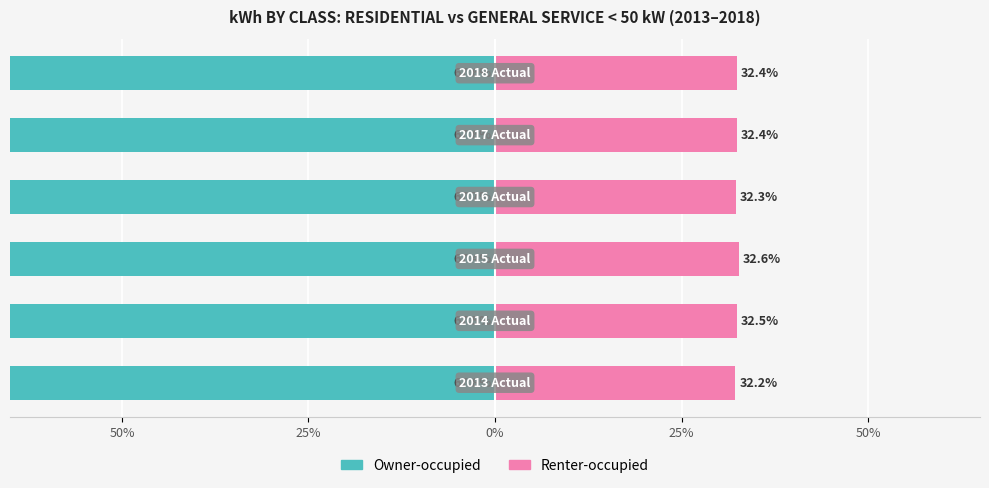

What is the sum of all Renter-occupied values?

194.4